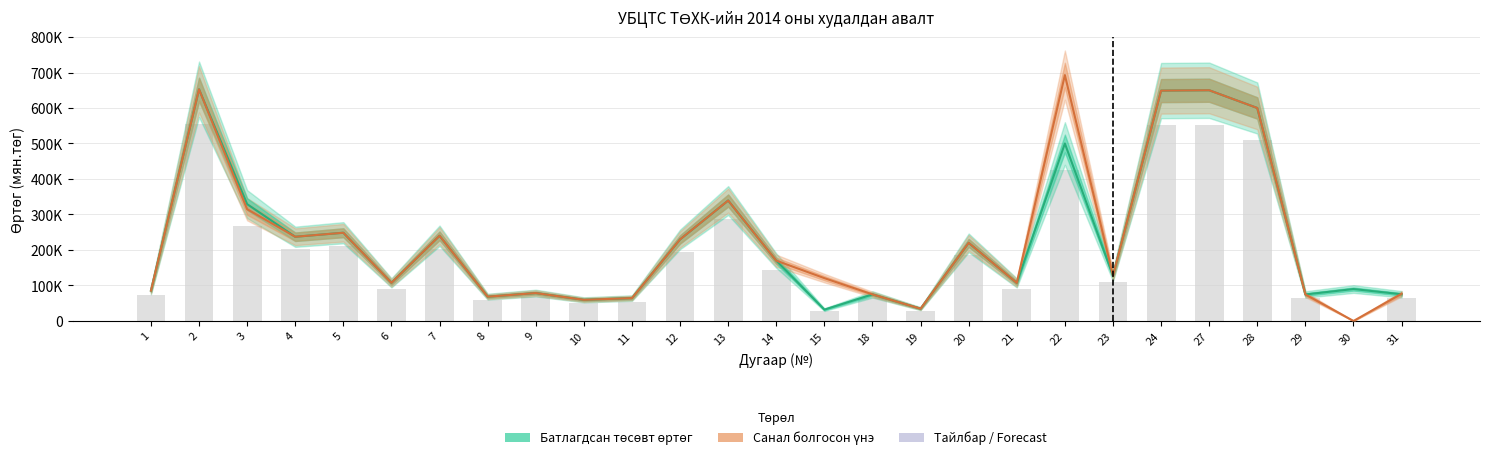

Rank the series by their average value, from highest to lowest.

Санал болгосон үнэ, Батлагдсан төсөвт өртөг